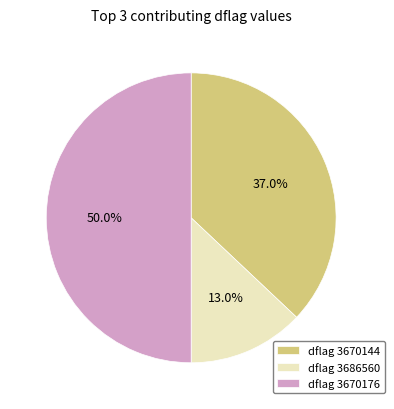

Which has a higher value, dflag 3686560 or dflag 3670176?

dflag 3670176